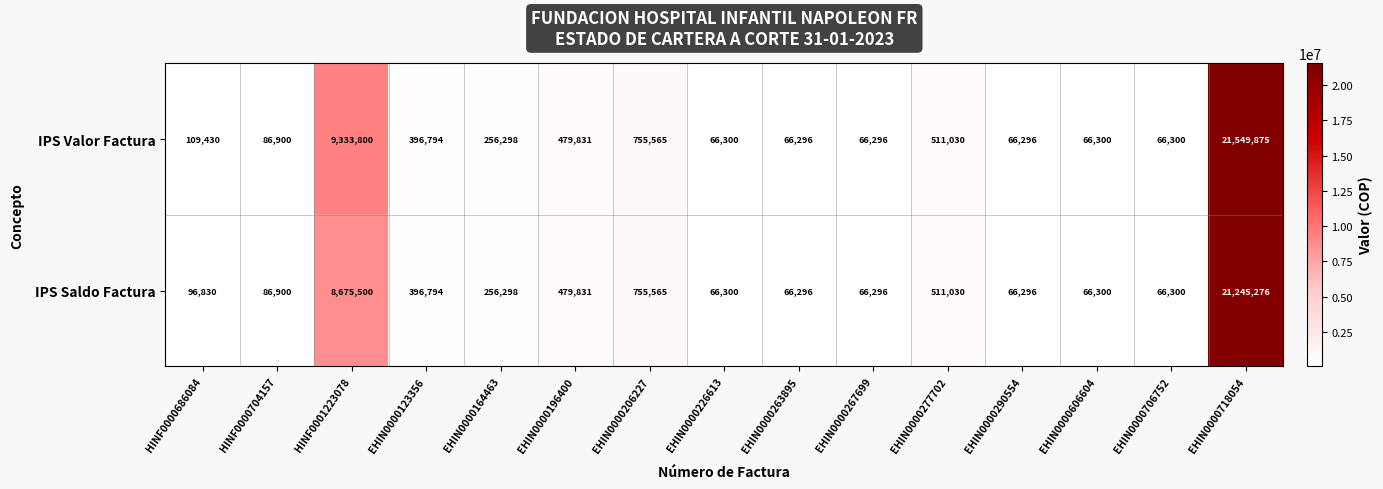

What value does the IPS Valor Factura series have at EHIN0000123356, to the nearest 50?

396800